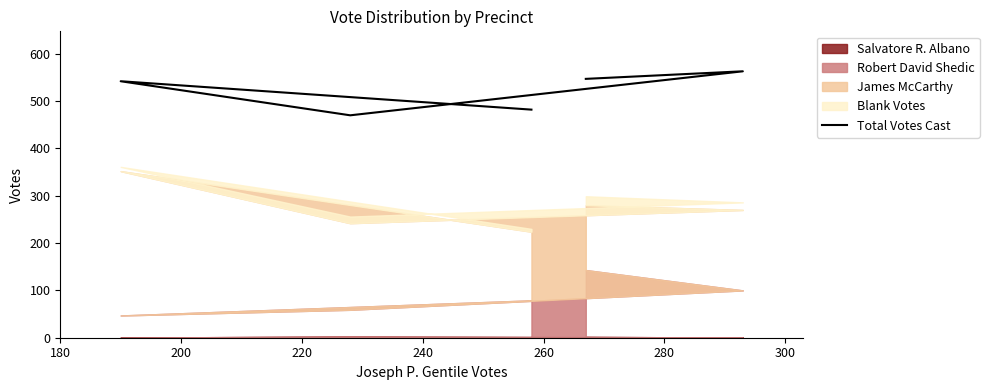

Does the chart display data point markers on the line(s)?

No